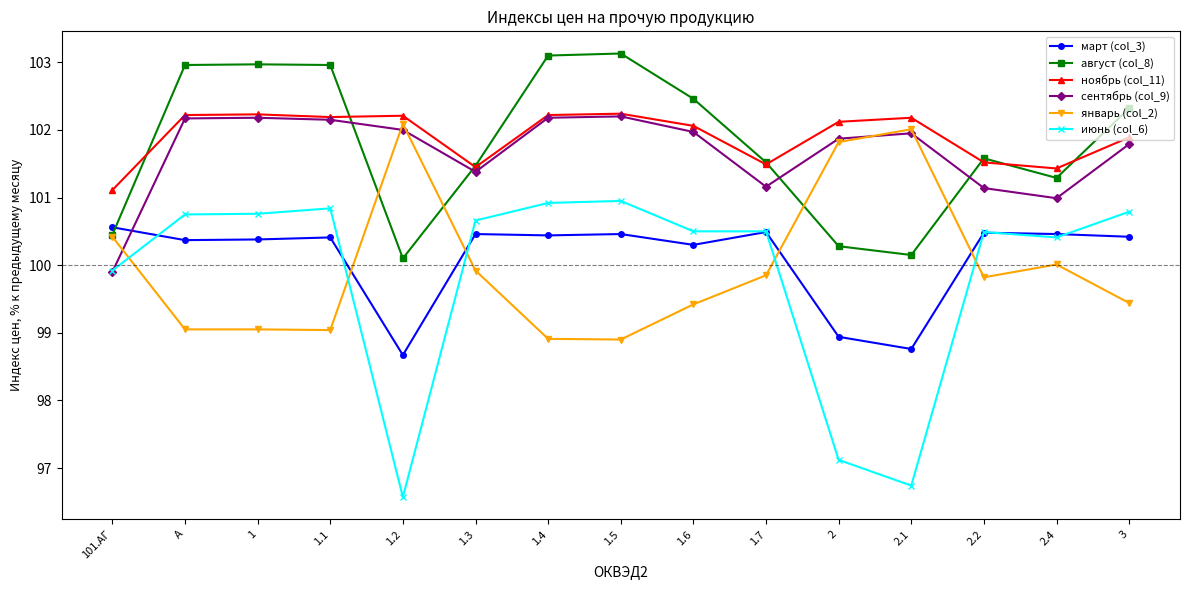

What is the total value across all series at 1.3?

605.3